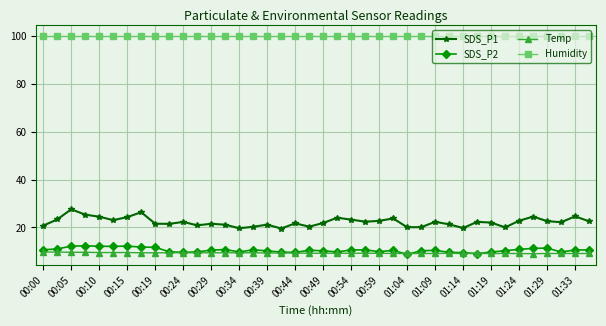

True or false: SDS_P2 and SDS_P1 intersect in this chart.

False